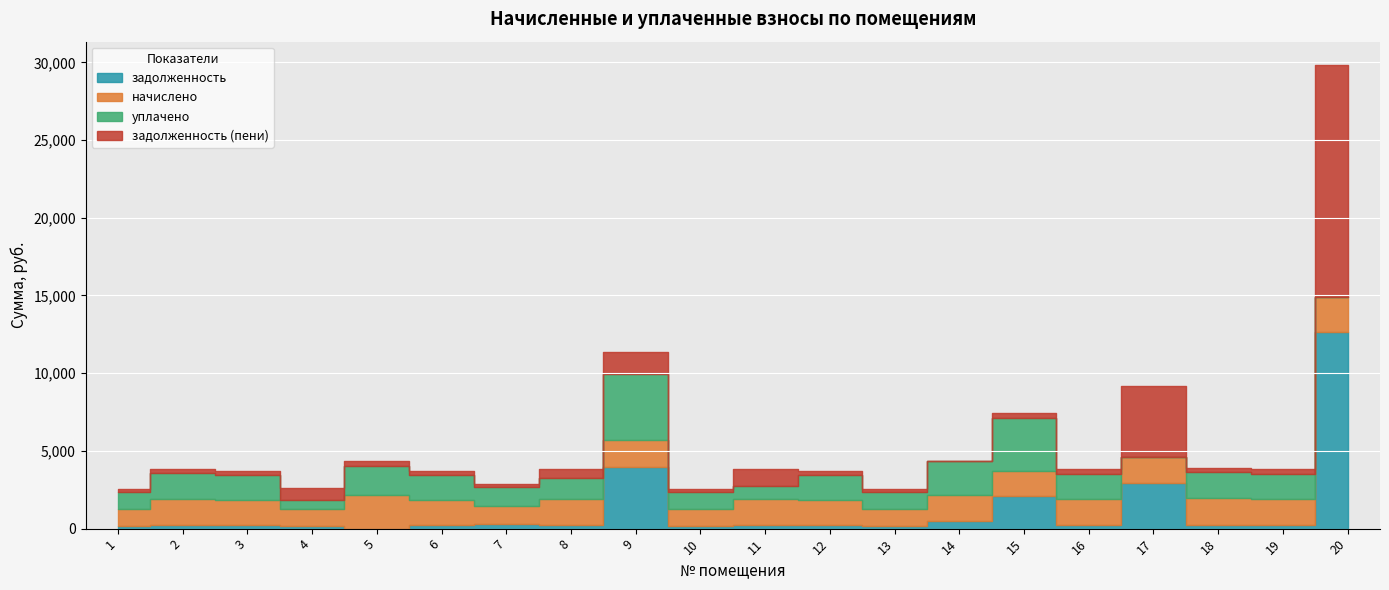

What is the value of the задолженность (пени) point at the 16th from the left?

277.6